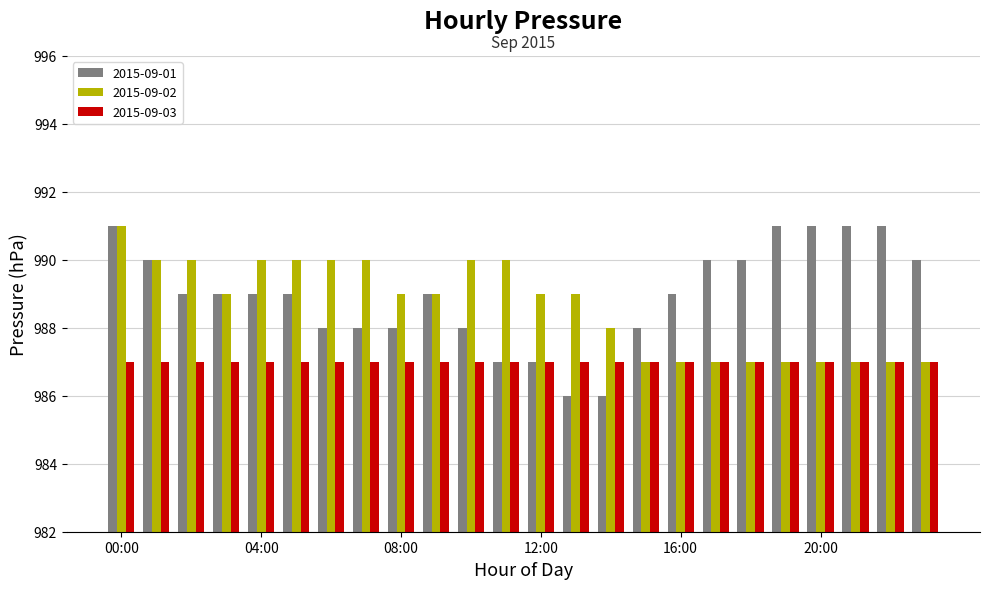

What are all the series names shown in the legend?

2015-09-01, 2015-09-02, 2015-09-03